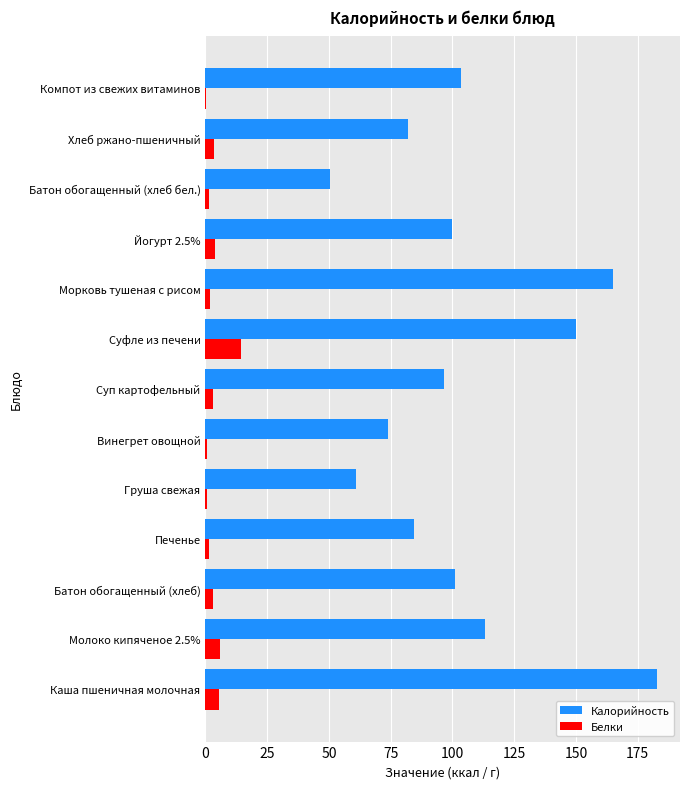

Which series changed the most between Хлеб ржано-пшеничный and Компот из свежих витаминов?

Калорийность